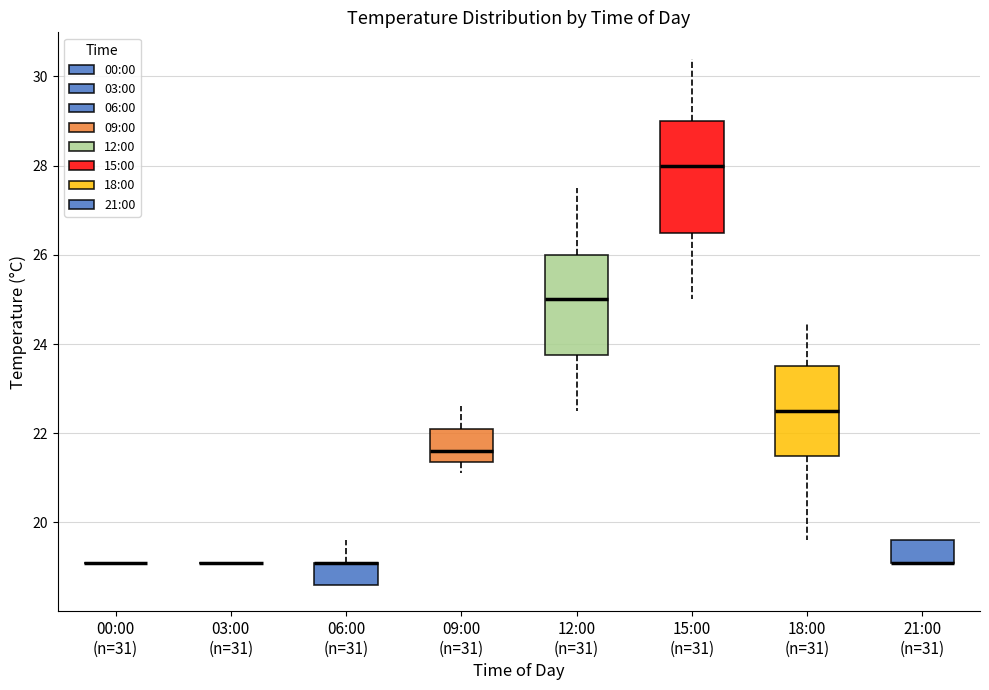

Comparing the boxes themselves (not the whiskers), which one is the tallest?

15:00 (n=31)